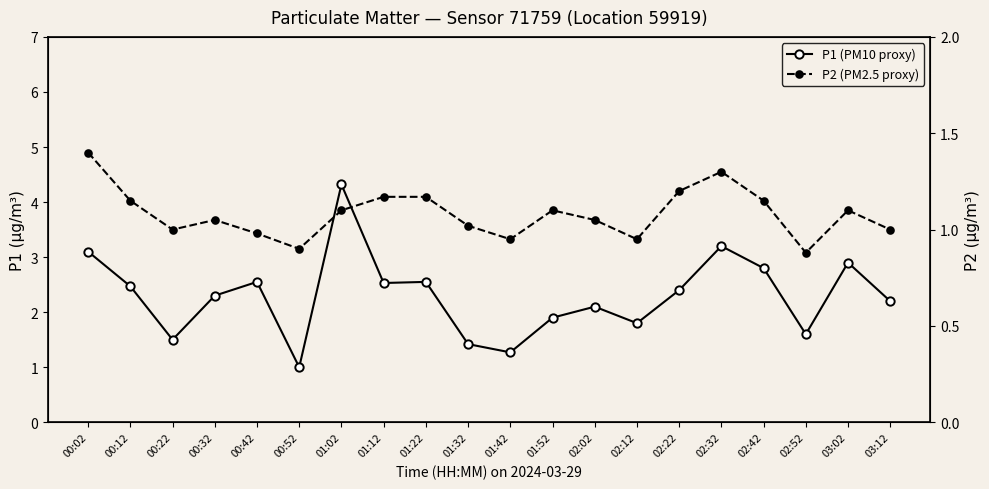

Which series has the widest spread of values?

P1 (PM10 proxy)